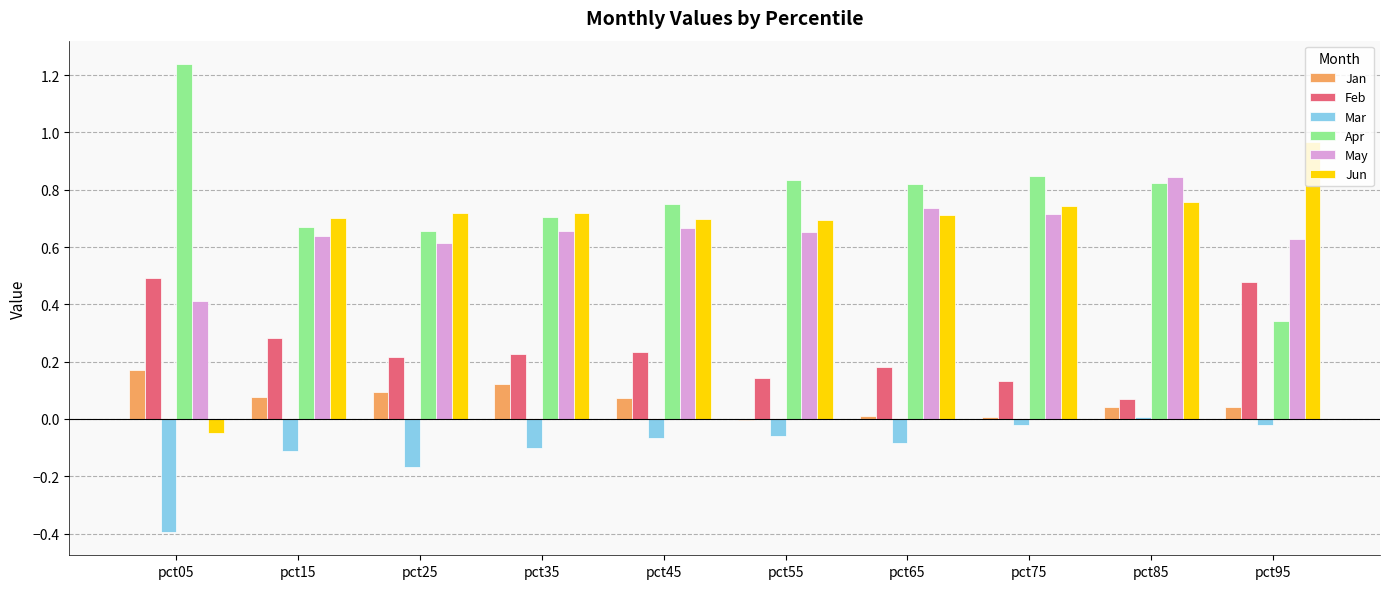

At which label does Jan reach its peak?

pct05